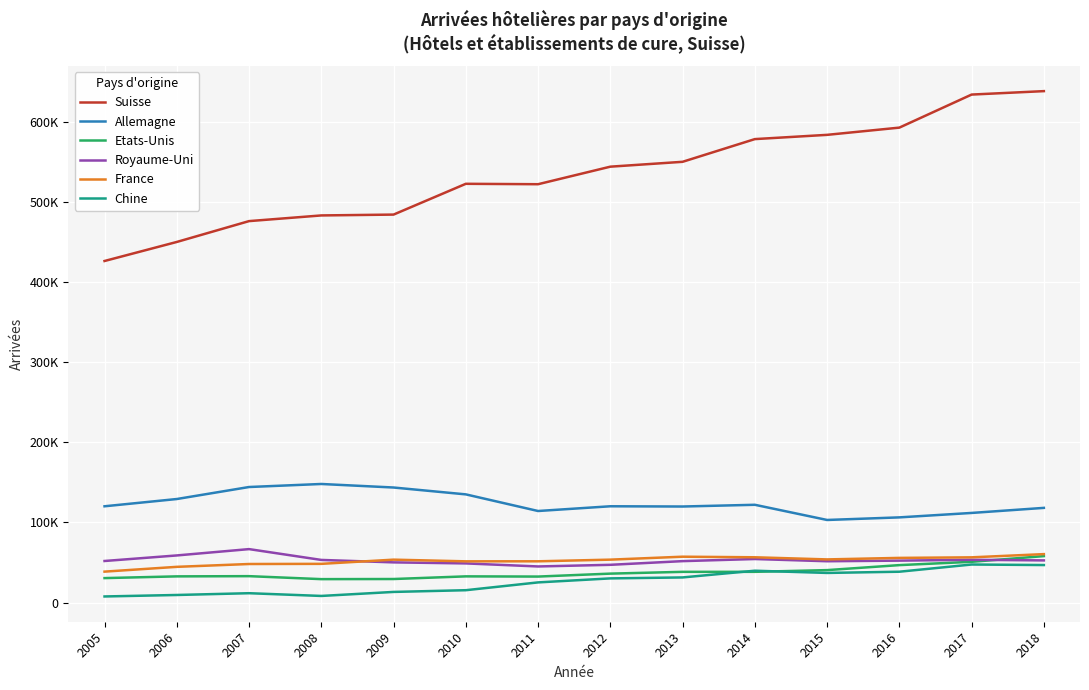

At which category does France reach its first local valley?

2010